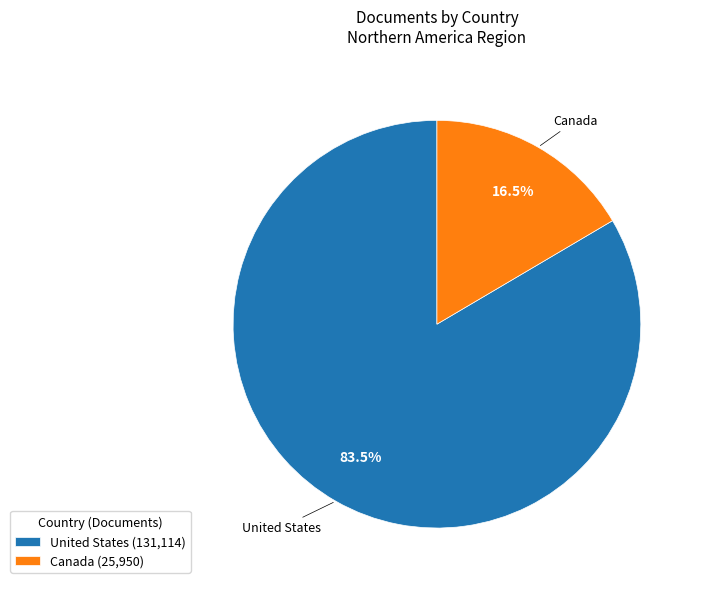

Is United States the majority of the pie?

Yes